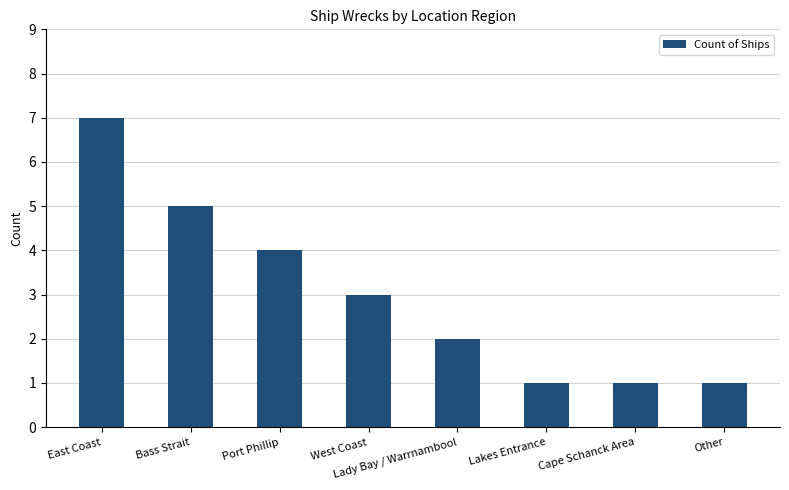

What is the label of the 6th bar from the left?

Lakes Entrance